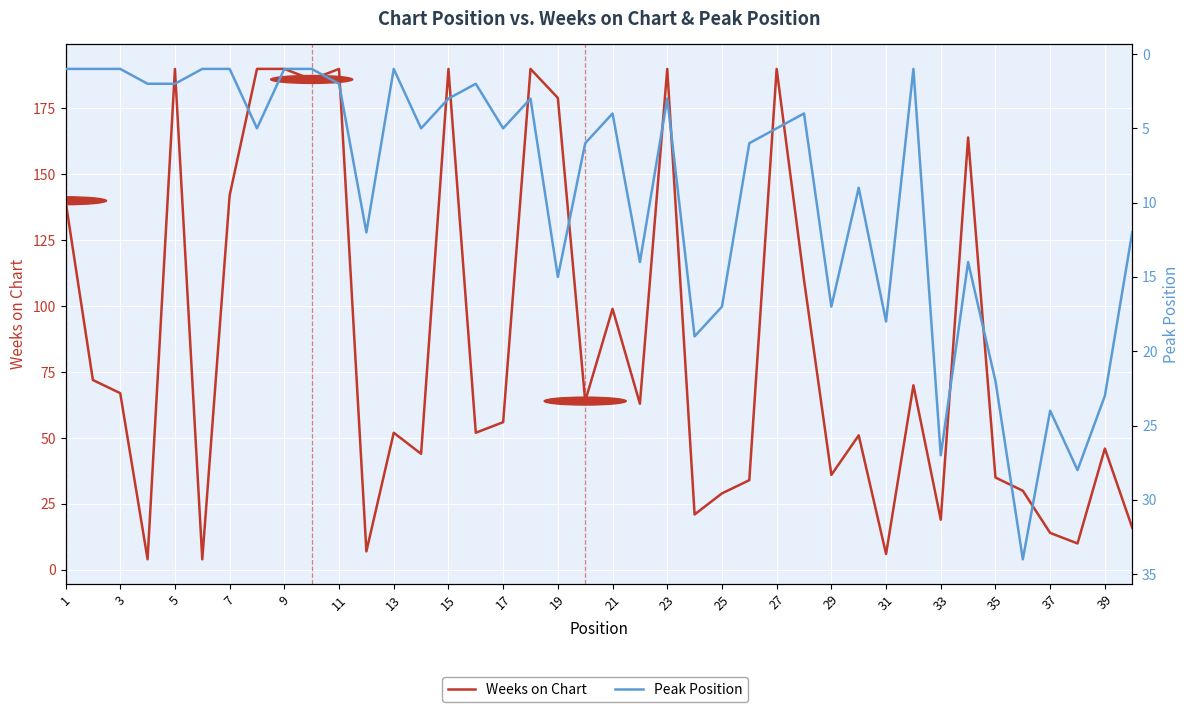

What is the smallest value displayed?

1